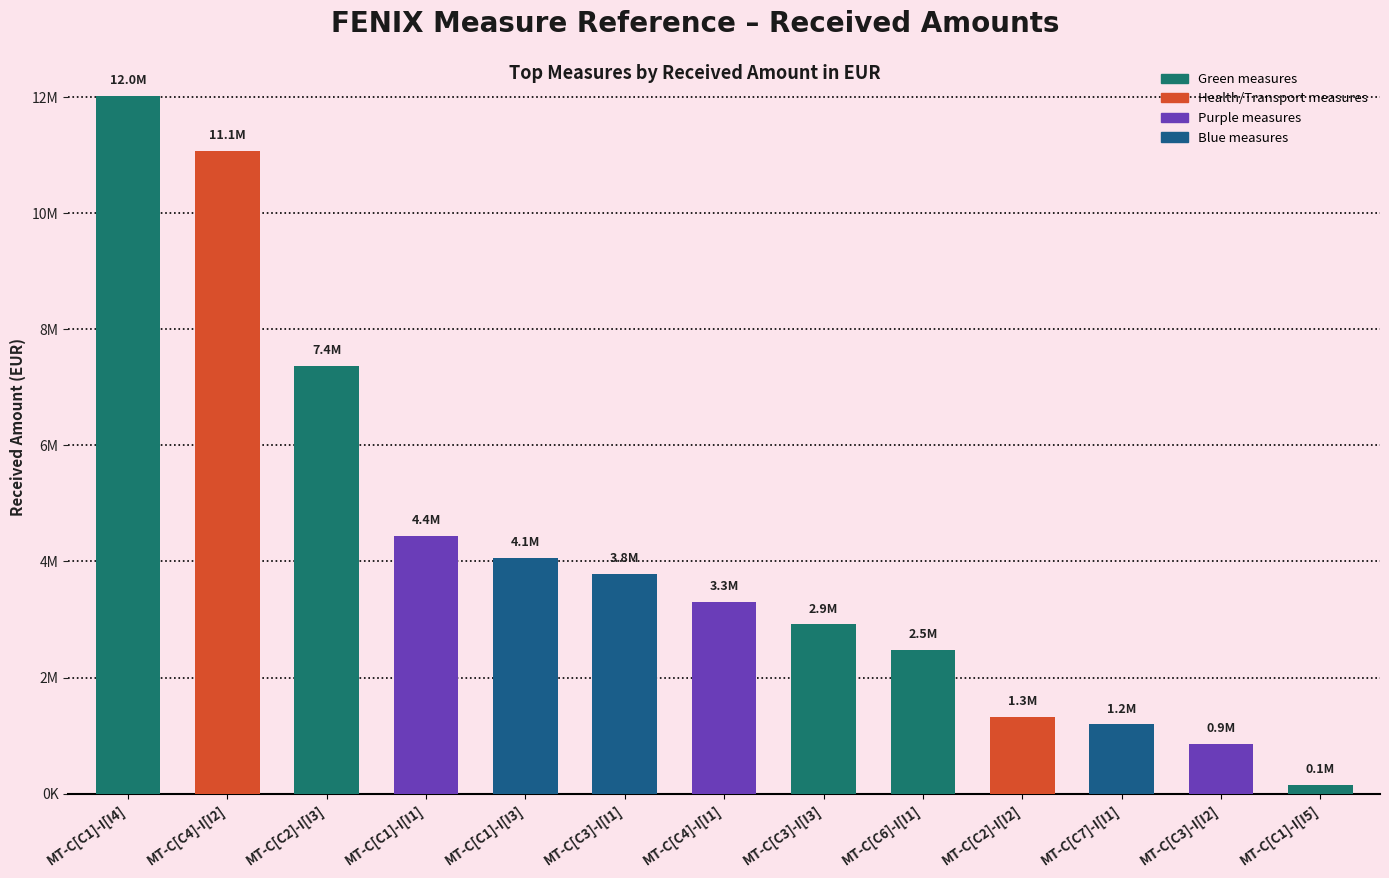

Which has a higher value, MT-C[C1]-I[I1] or MT-C[C3]-I[I1]?

MT-C[C1]-I[I1]